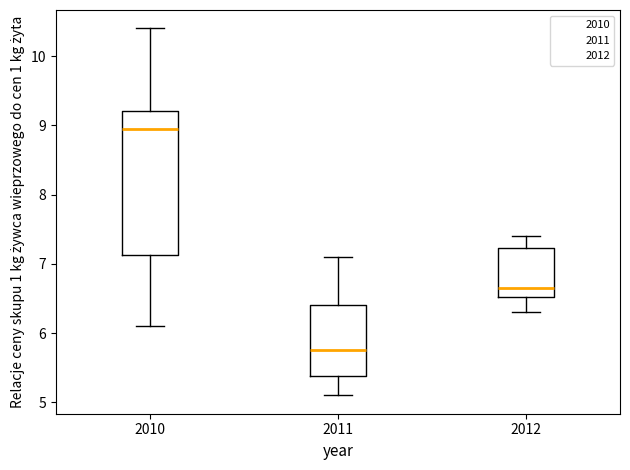

Reading left to right, read every box against the y-axis: the position of its median line, the range the box covers, and the ends of its whiskers. The values are not printed on the chart, so give them approximately, as read against the axis.

2010: median 9.0, box 7.1 to 9.2, whiskers 6.1 to 10.4
2011: median 5.8, box 5.4 to 6.4, whiskers 5.1 to 7.1
2012: median 6.7, box 6.5 to 7.2, whiskers 6.3 to 7.4